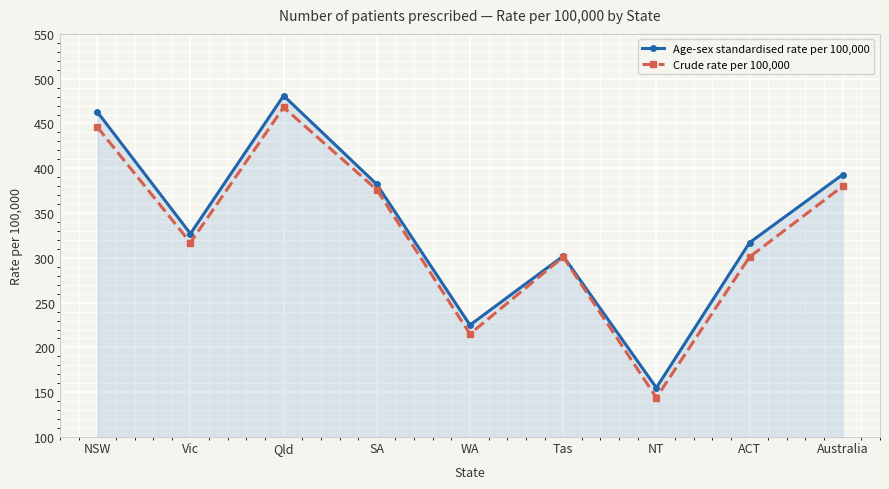

Reading right to left, list all the values displayed in this chart.

Age-sex standardised rate per 100,000: Australia=393	ACT=317	NT=155	Tas=302	WA=225	SA=382	Qld=481	Vic=327	NSW=463
Crude rate per 100,000: Australia=380	ACT=301	NT=144	Tas=301	WA=215	SA=376	Qld=468	Vic=317	NSW=446